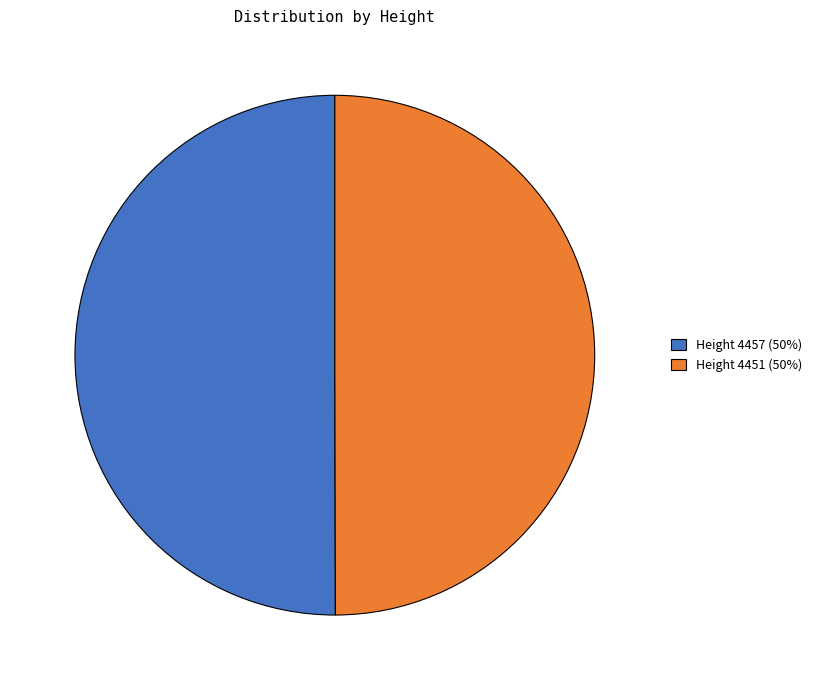

How many segments does this pie chart have?

2